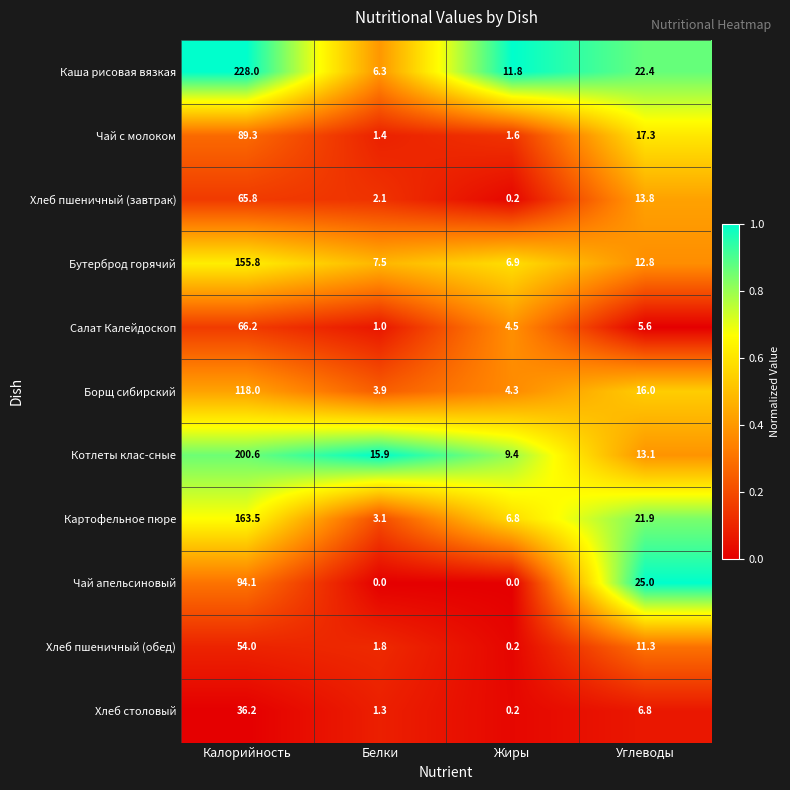

Which series has the largest total across all categories?

Каша рисовая вязкая